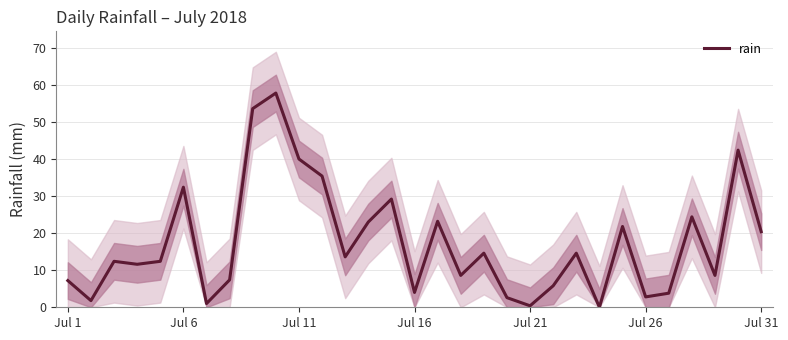

Reading right to left, list all the values displayed in this chart.

20.4	42.4	8.6	24.4	3.8	2.8	21.8	0.0	14.6	5.8	0.4	2.6	14.6	8.6	23.2	4.0	29.2	23.0	13.6	35.4	40.0	57.8	53.6	7.4	1.0	32.4	12.4	11.6	12.4	1.8	7.2